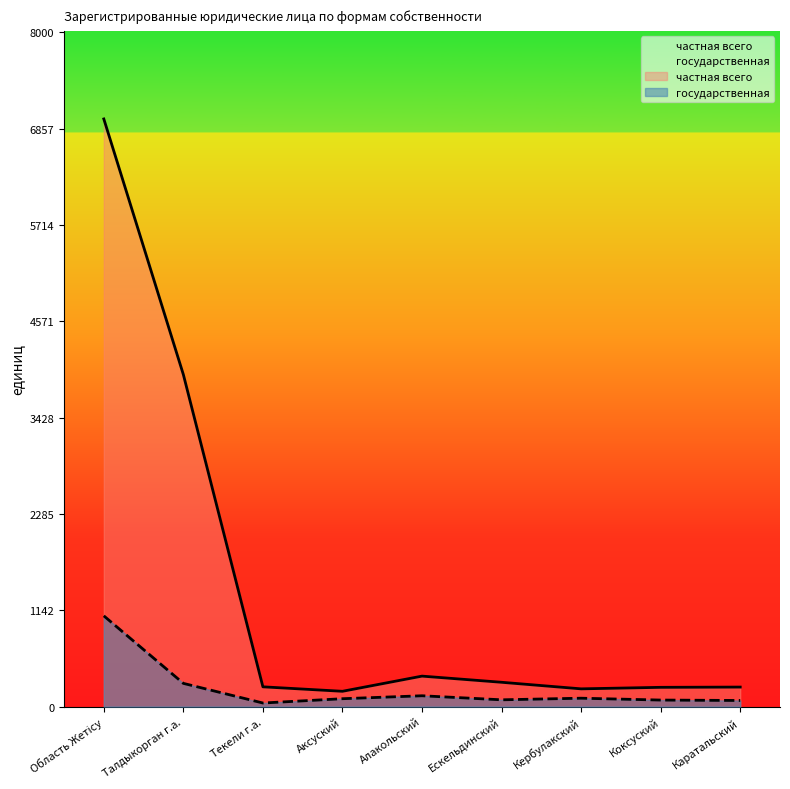

How many interior local valleys does the государственная series have?

2